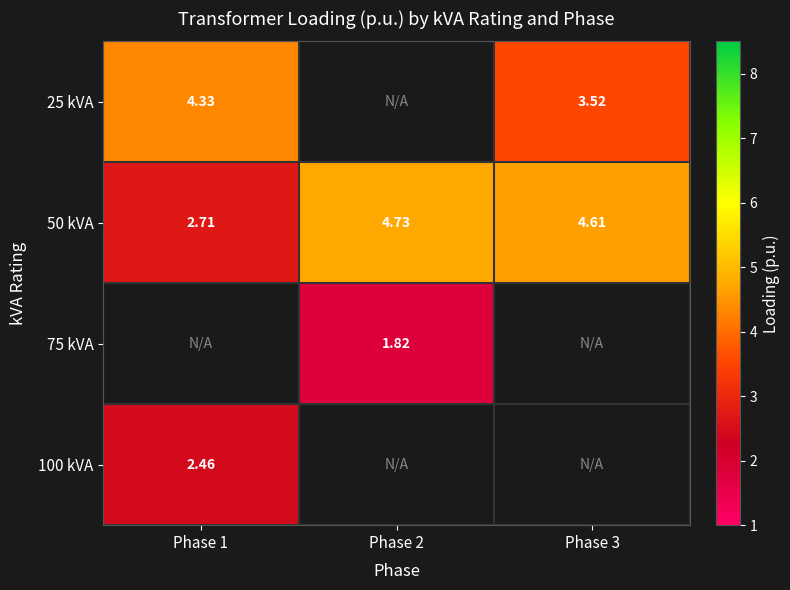

Between Phase 2 and Phase 3, which is larger?

Phase 3